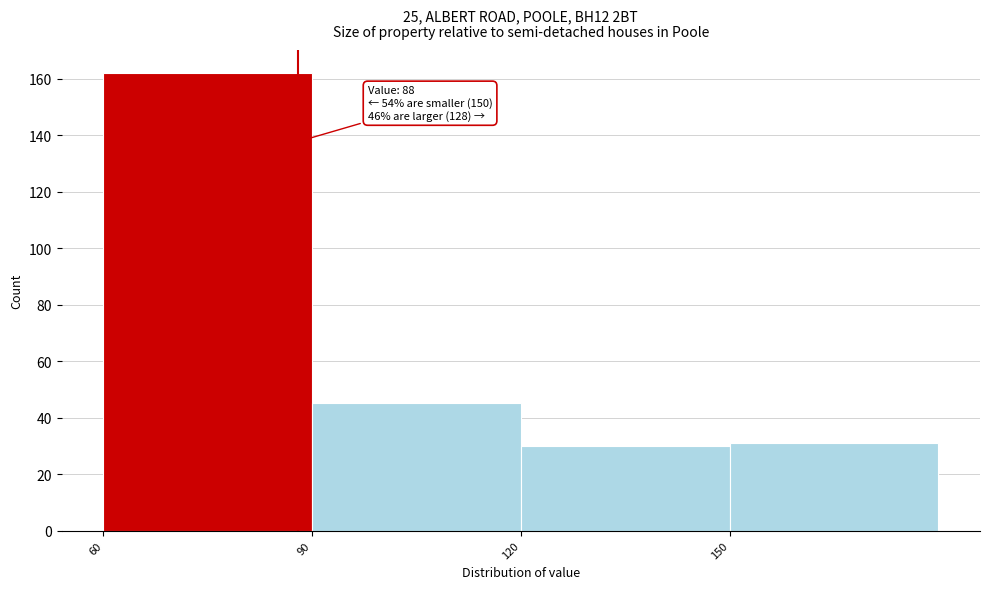

Over which range of the x-axis is the bar tallest?

60 to 90